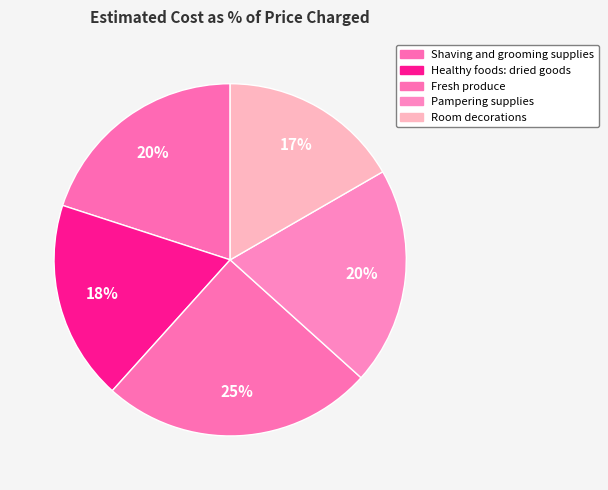

Rank the categories by value from highest to lowest.

Fresh produce, Shaving and grooming supplies, Pampering supplies, Healthy foods: dried goods, Room decorations